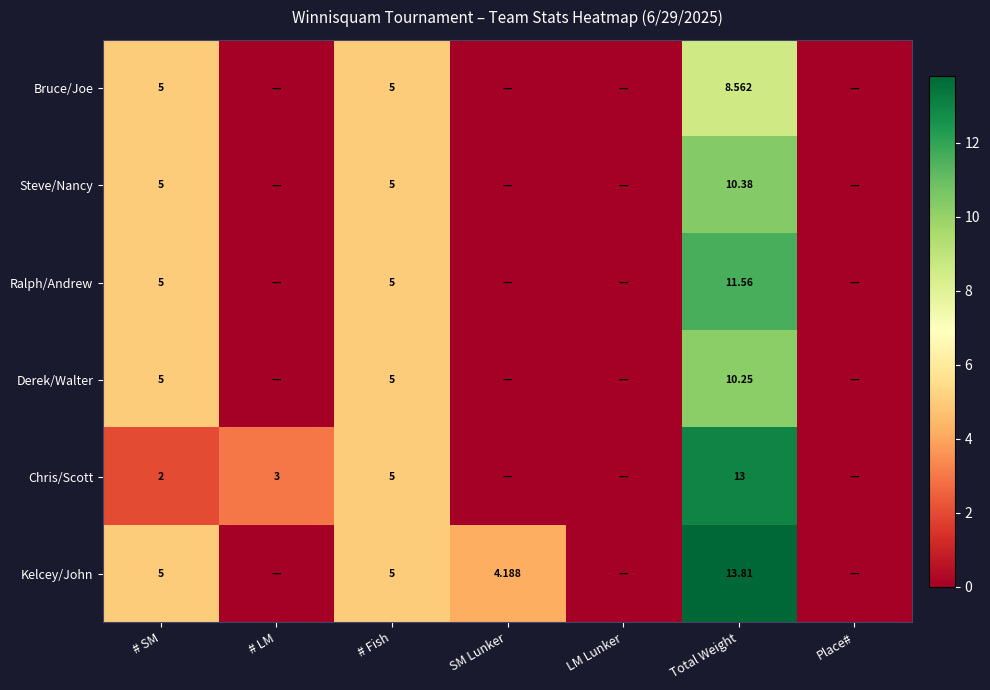

At which label is Ralph/Andrew closest to 5?

# SM